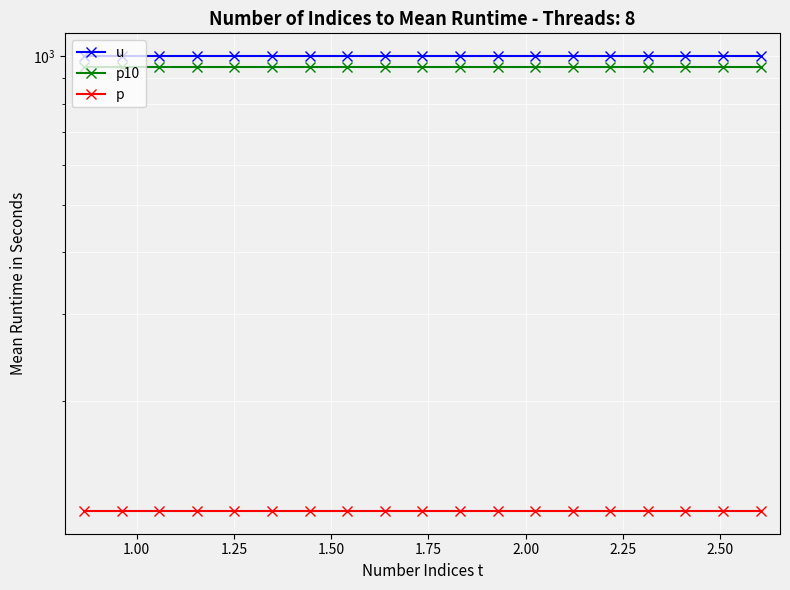

Which series has the widest spread of values?

u